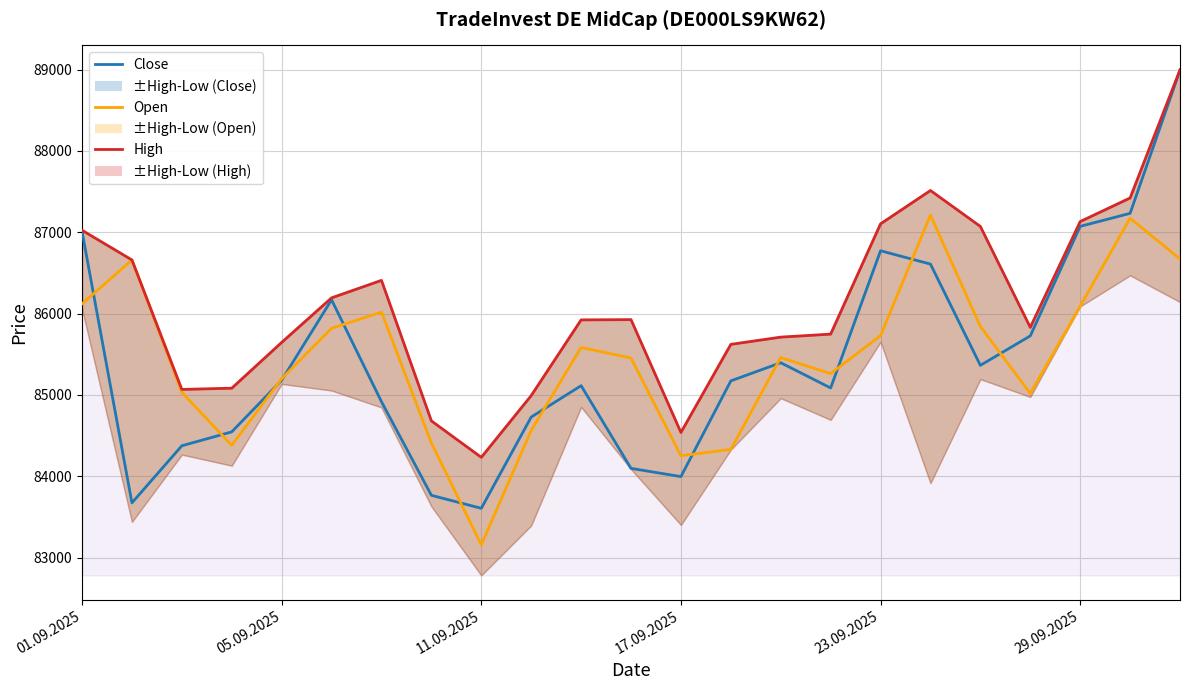

The Close series shows 87011 at 01.09.2025. True or false?

True